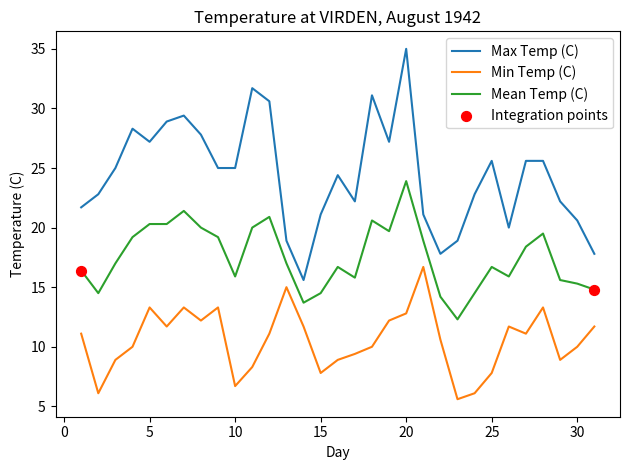

What is the maximum value shown in the chart?

35.0